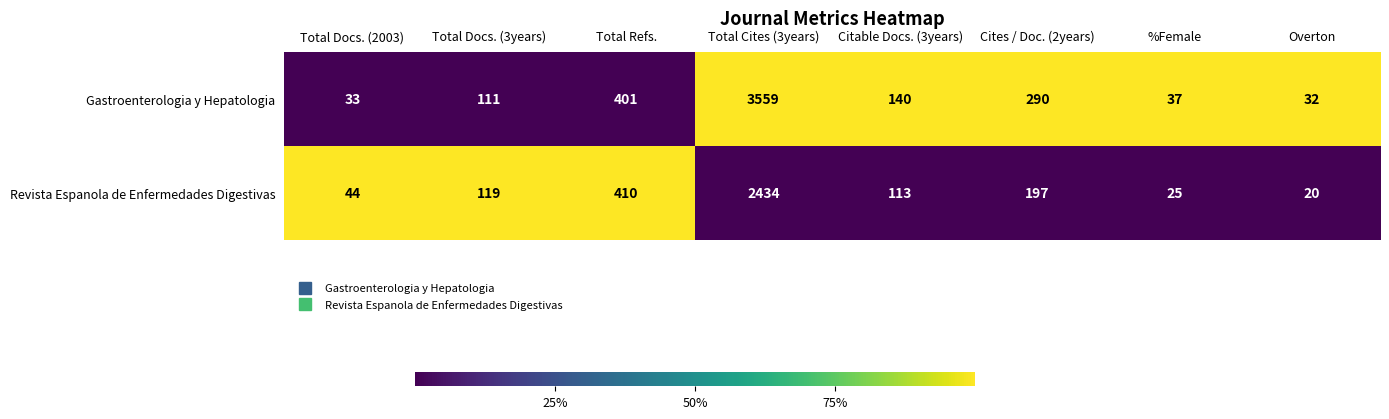

Which series changed the most between Total Cites (3years) and Citable Docs. (3years)?

Gastroenterologia y Hepatologia